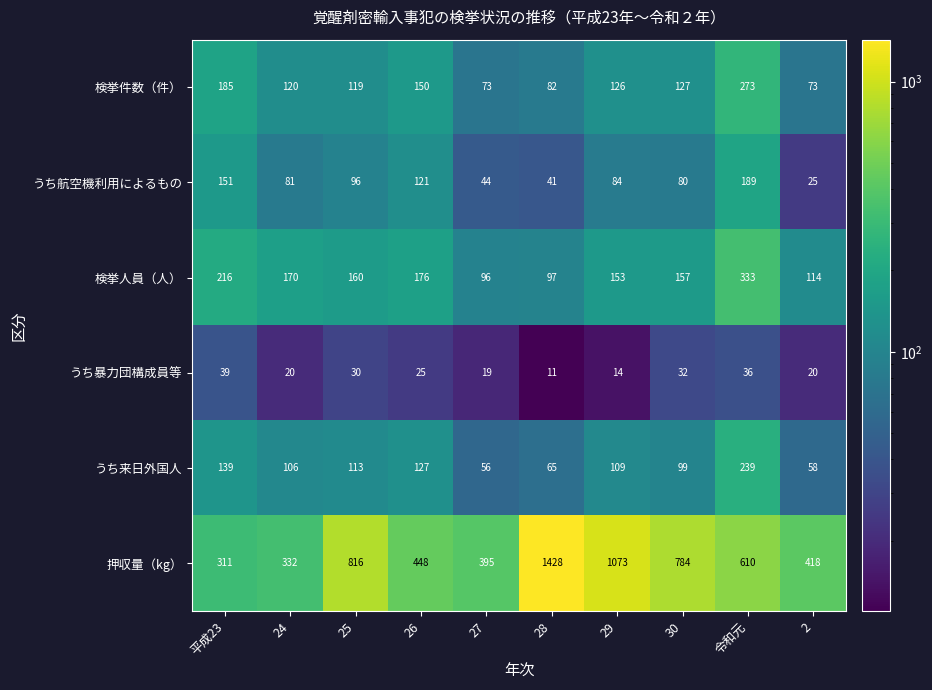

How many data points in 検挙人員（人） are less than 160?

5